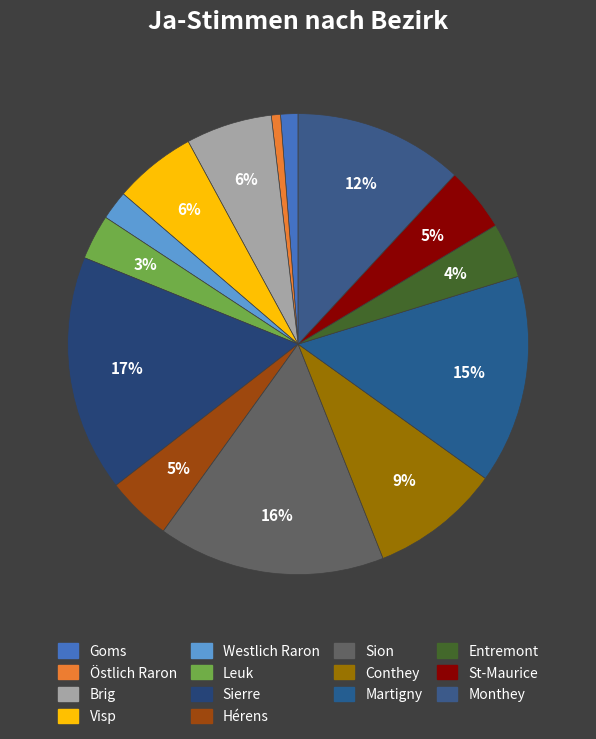

To the nearest percent, what portion does Goms represent?

1%